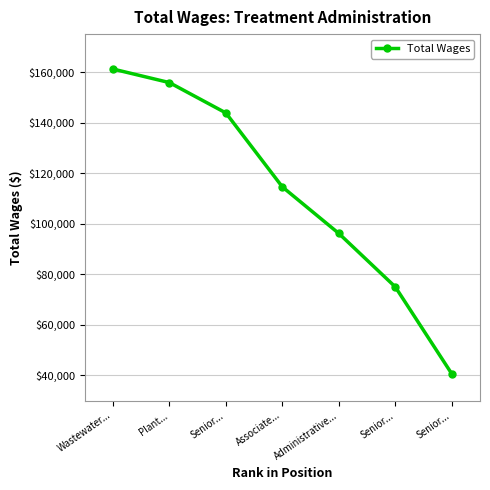

Reading right to left, what are all the values shown in this chart?

Senior...=40655	Senior...=75021	Administrative...=96166	Associate...=114575	Senior...=143823	Plant...=155826	Wastewater...=161193